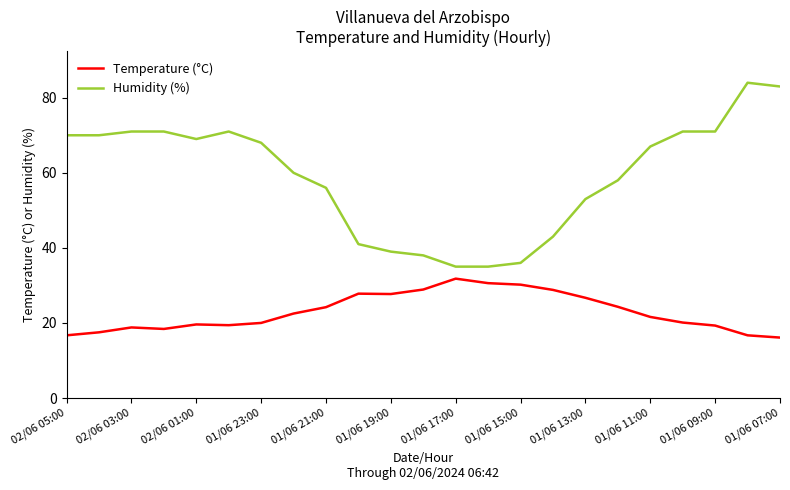

What is the difference between the maximum and minimum values in the Temperature (°C) series?

15.7